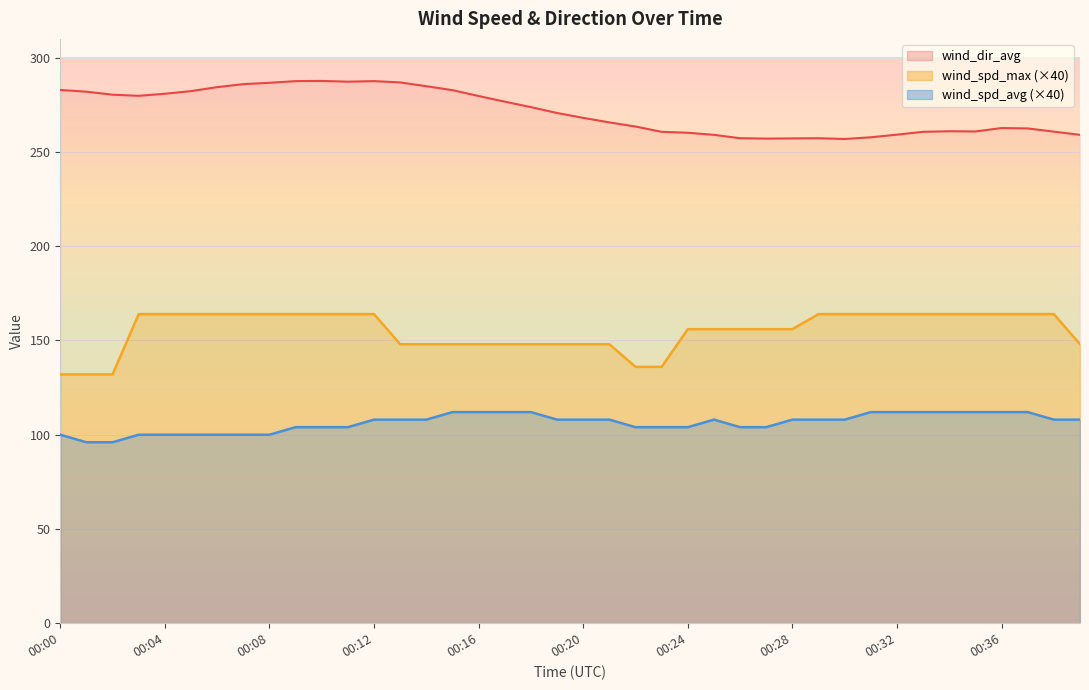

True or false: wind_dir_avg has a value of 461.8 at 00:27.

False